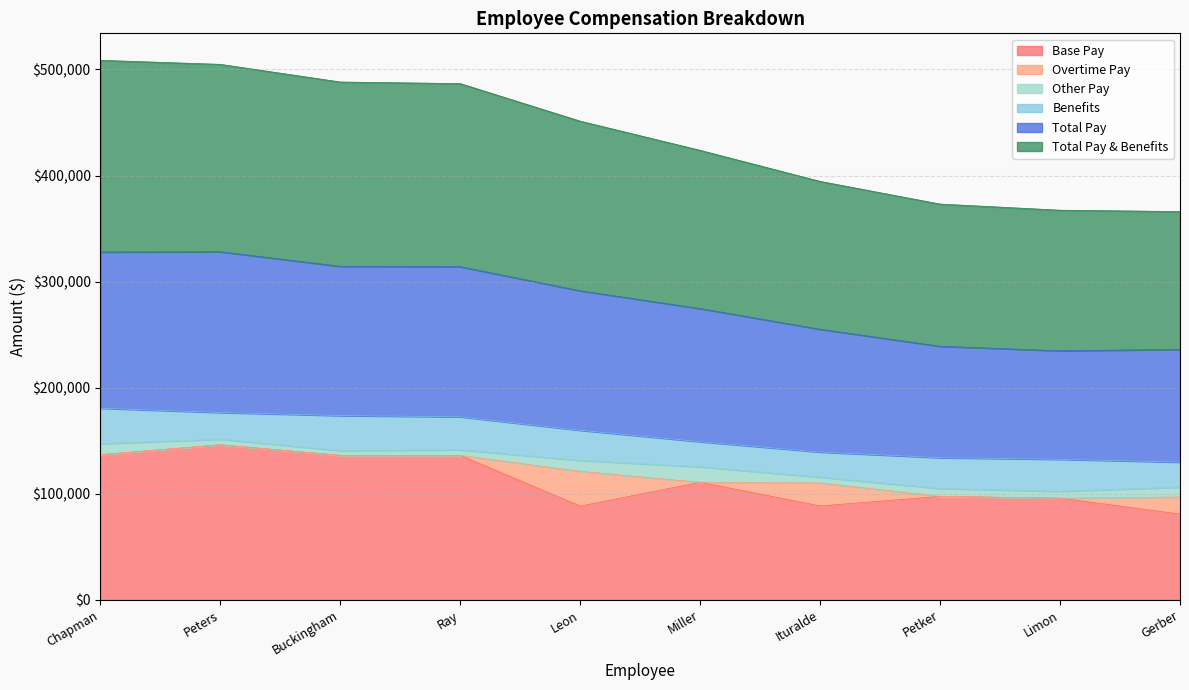

Which label corresponds to the smallest value in the chart?

Gerber